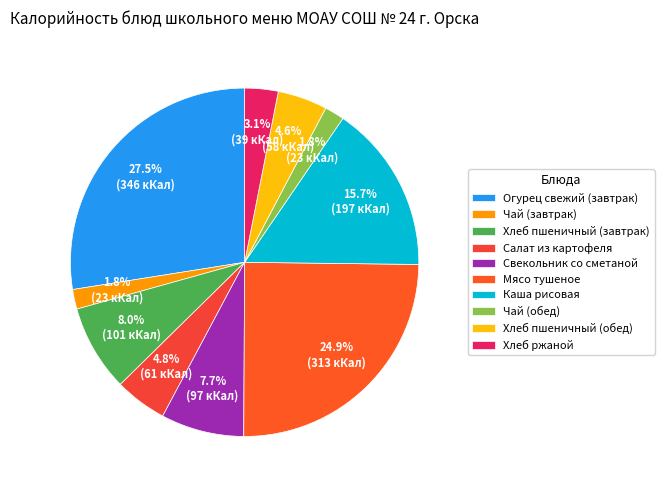

Rank the categories by value from lowest to highest.

Чай (завтрак), Чай (обед), Хлеб ржаной, Хлеб пшеничный (обед), Салат из картофеля, Свекольник со сметаной, Хлеб пшеничный (завтрак), Каша рисовая, Мясо тушеное, Огурец свежий (завтрак)